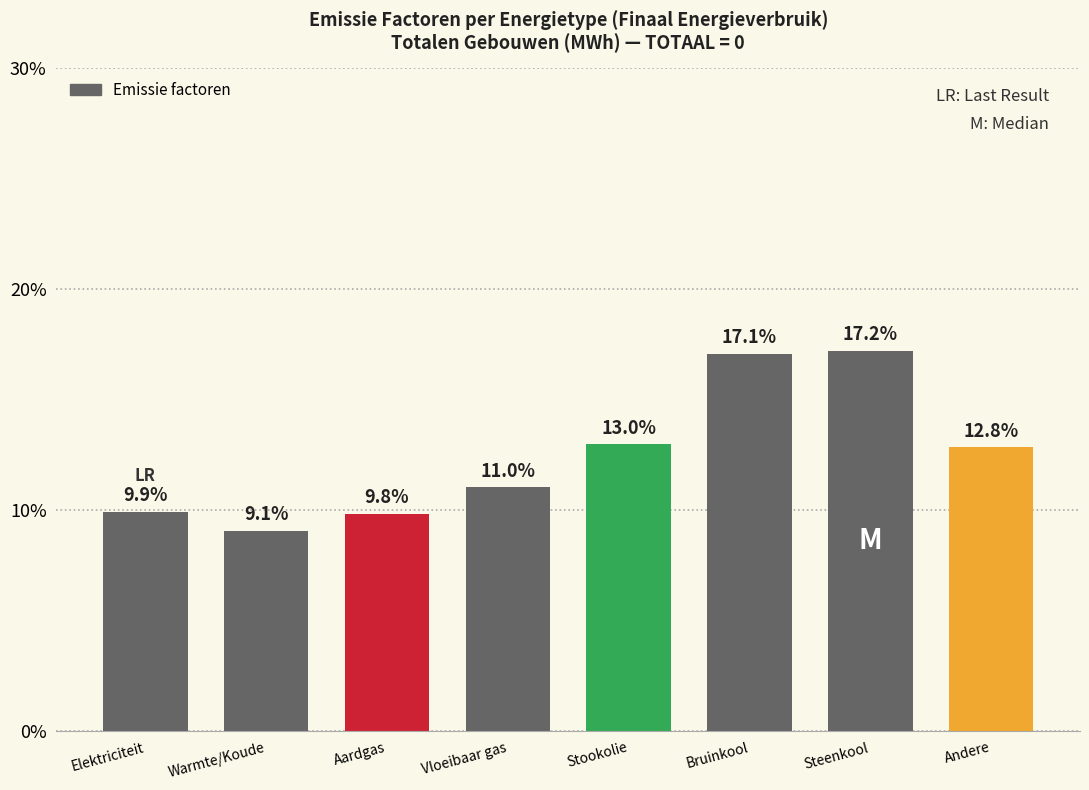

Reading right to left, what are all the values shown in this chart?

12.8	17.2	17.1	13.0	11.0	9.8	9.1	9.9